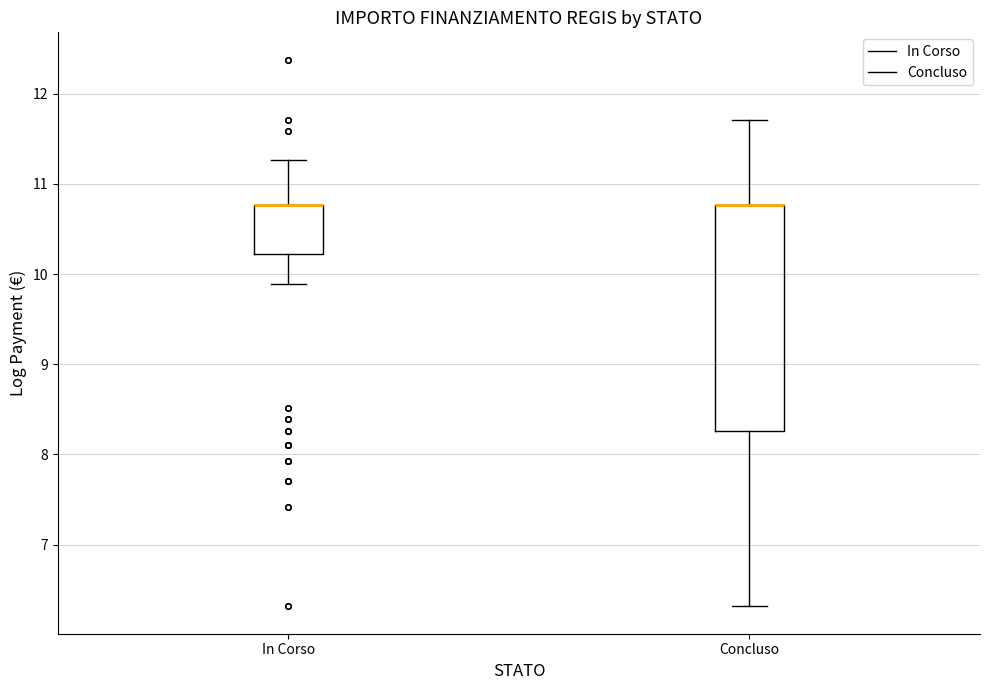

Which box is the tallest, from its lower edge to its upper edge?

Concluso